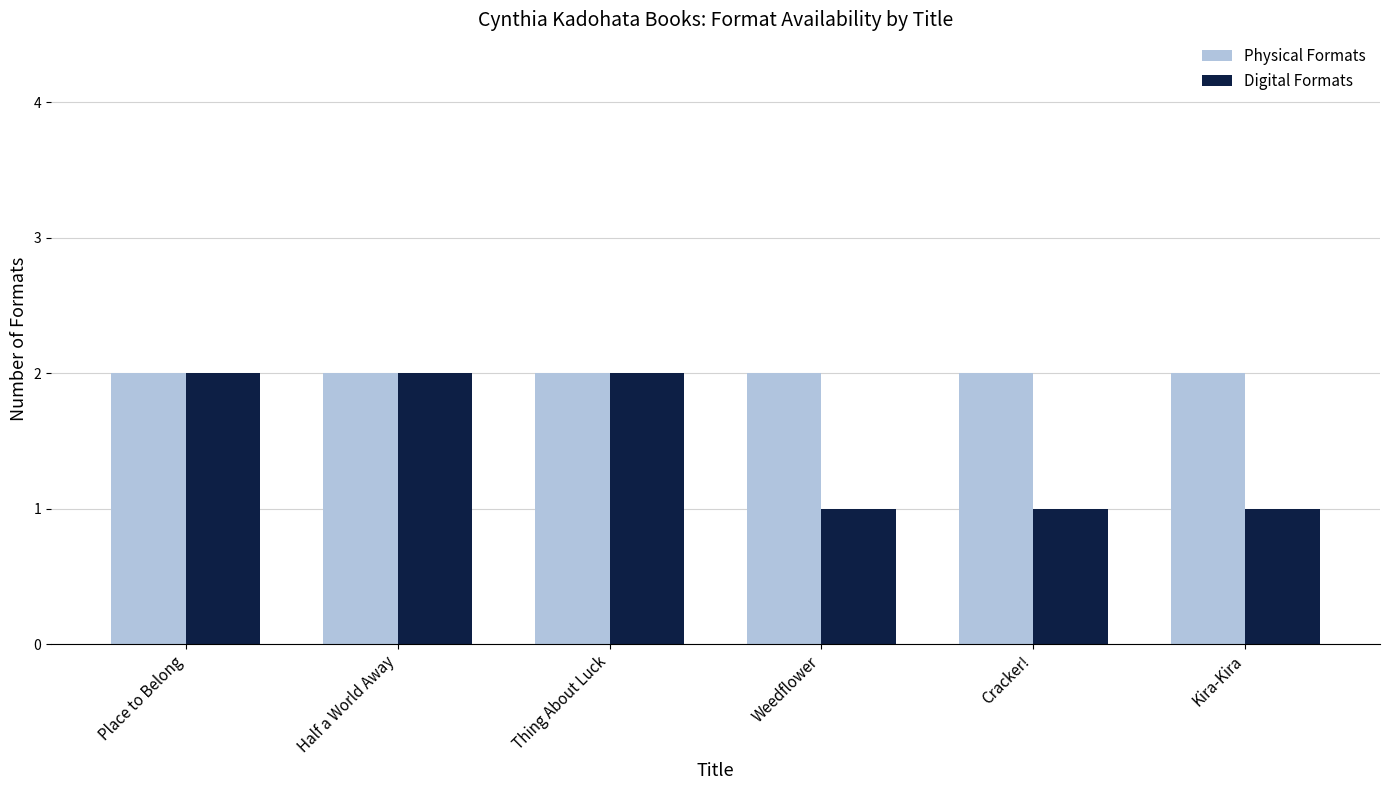

Which series has the largest range (max minus min)?

Digital Formats